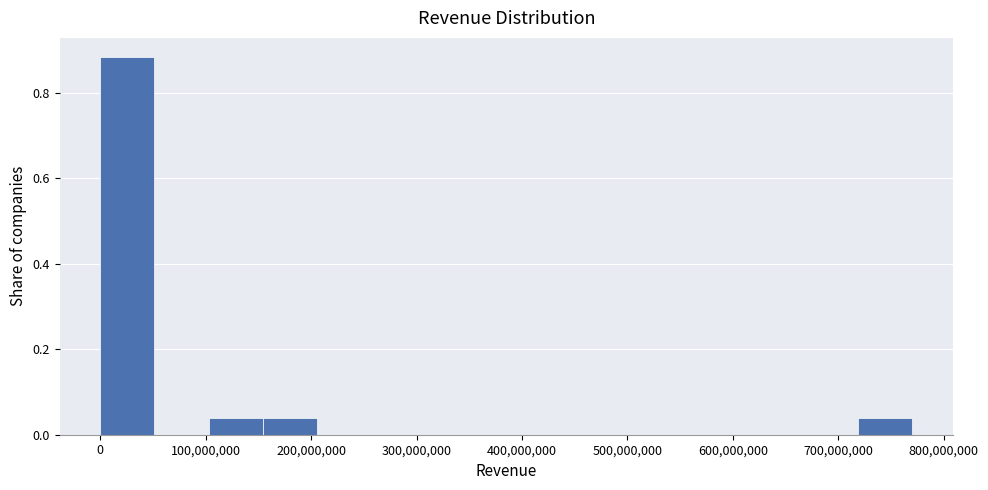

Over which range of the x-axis is the bar tallest?

0 to 50000000